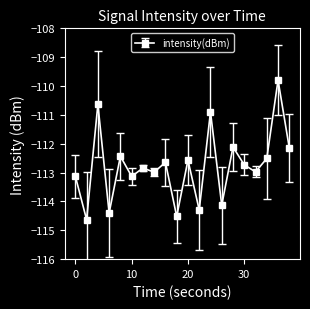

What is the sum of all values?

-2255.5